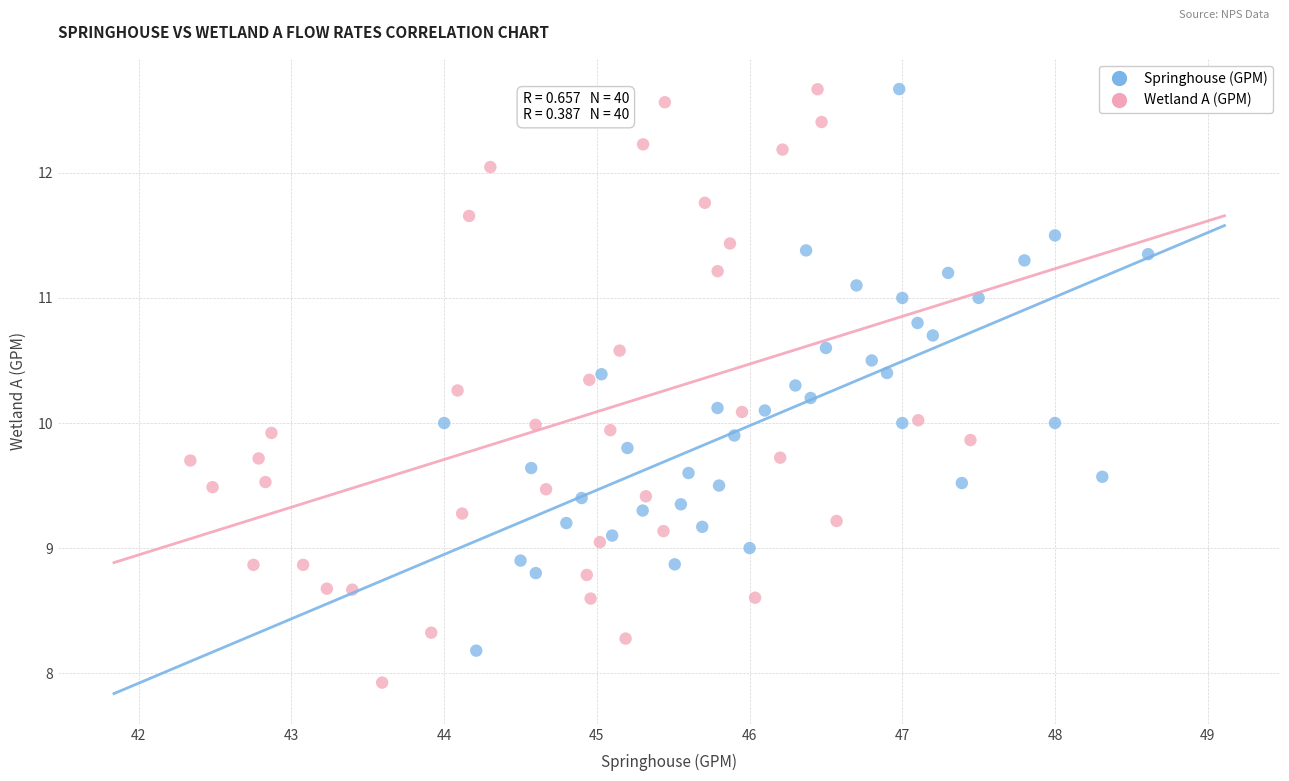

Which series contains the lowest Y value?

Wetland A (GPM)